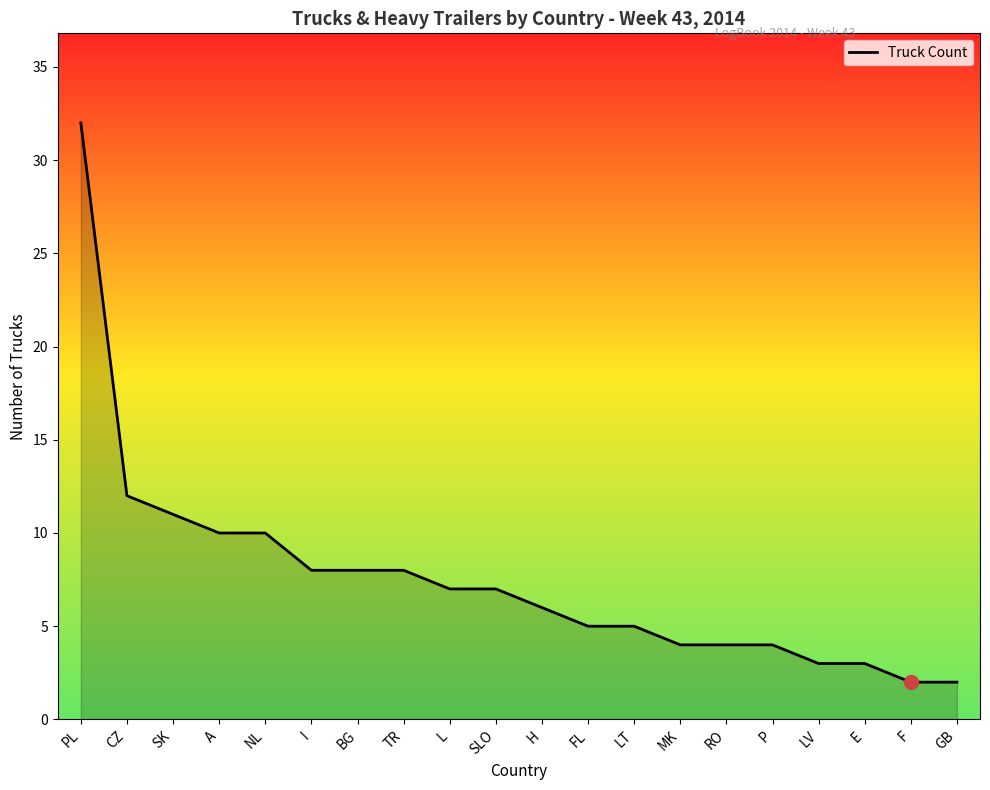

Which has a higher value, GB or P?

P